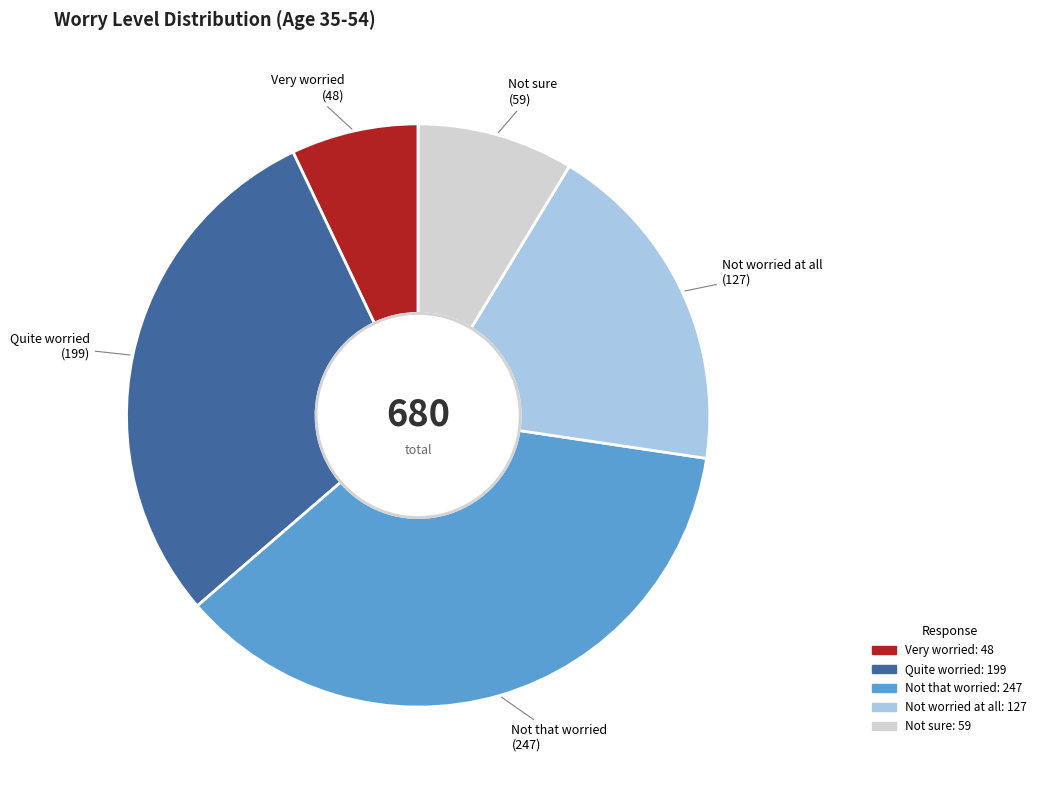

True or false: Not sure accounts for 19% of the total.

False